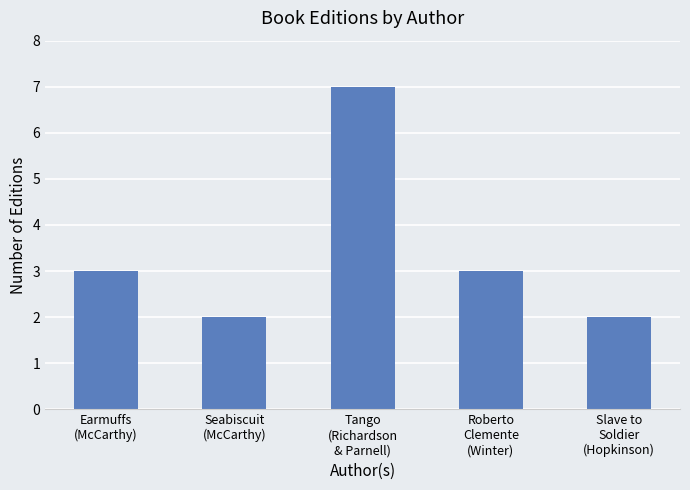

The chart shows a value of 3 at Earmuffs
(McCarthy). True or false?

True